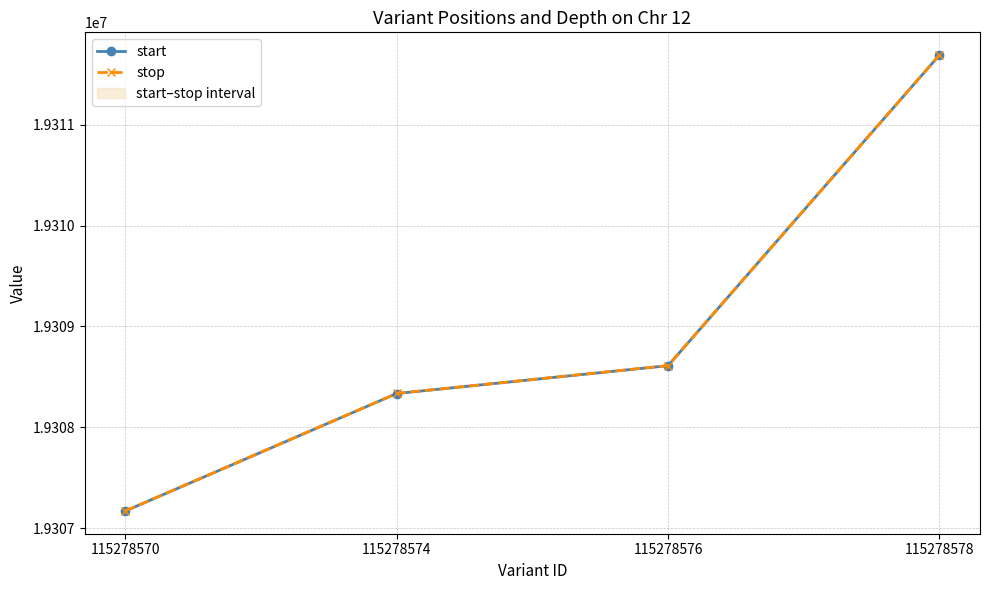

What is the sum of the stop values at 115278570 and 115278574?

38615507